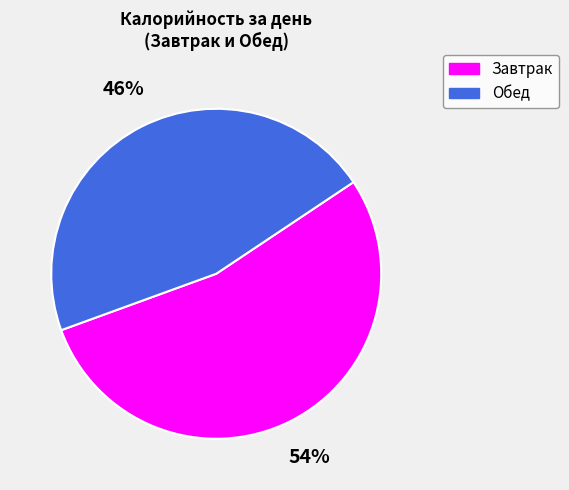

Combined, do Завтрак and Обед account for over 50%?

Yes